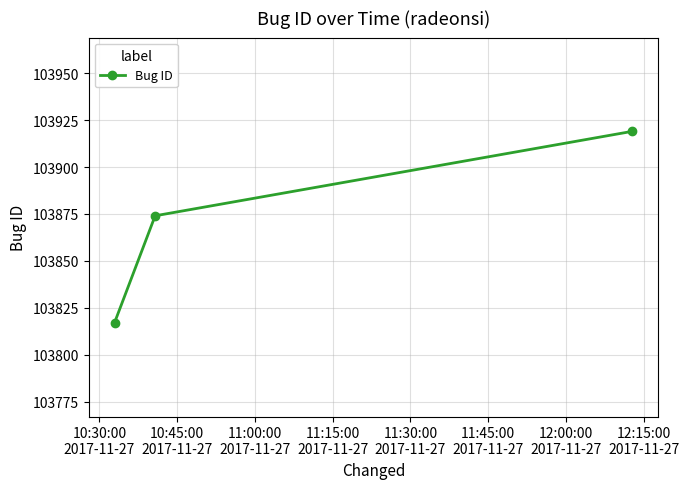

What is the greatest value displayed?

103919